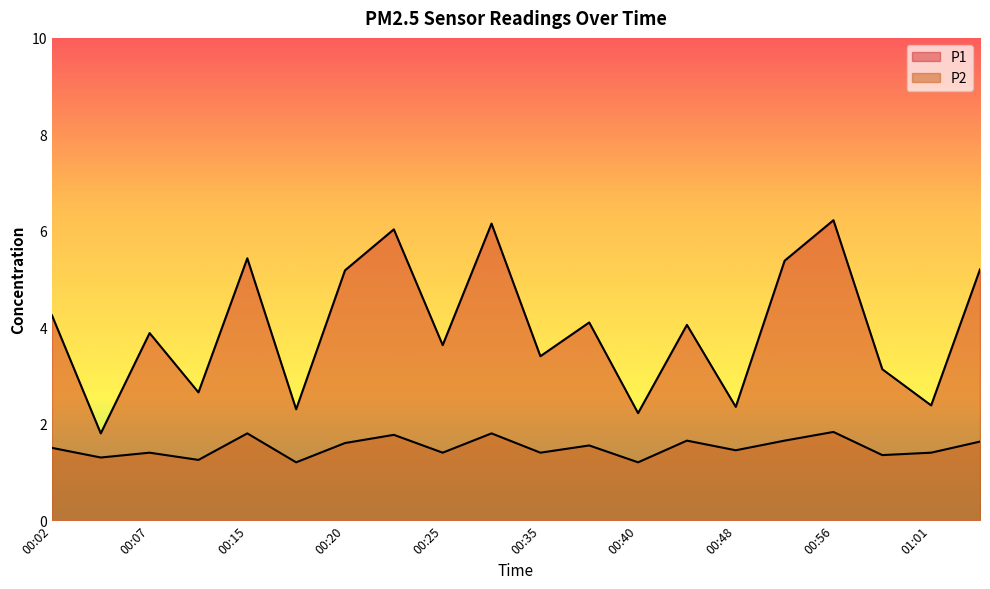

At which category does P1 reach its first local peak?

00:07